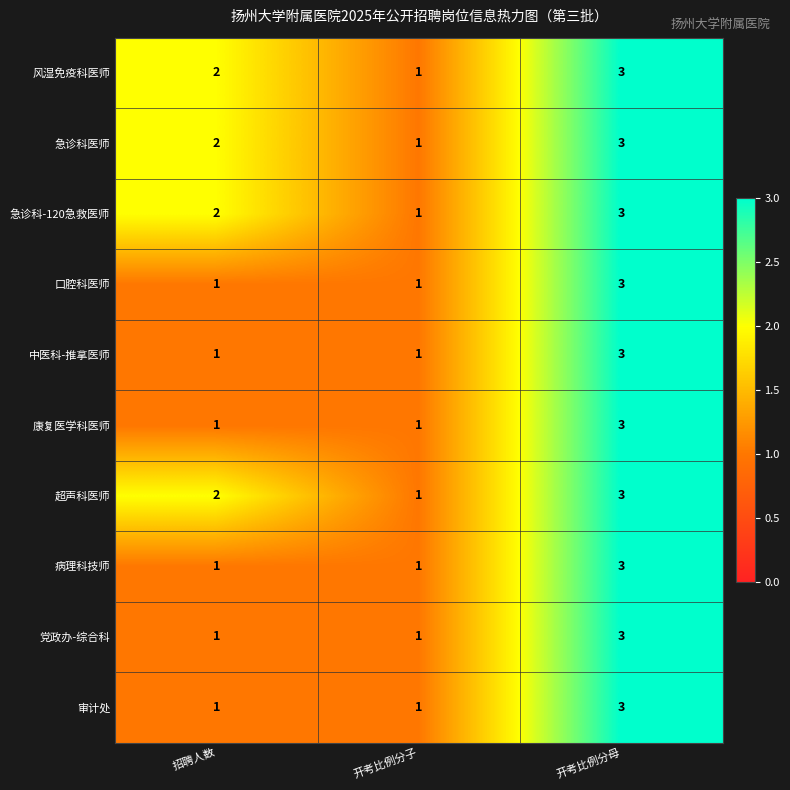

What is the maximum value for 急诊科医师?

3